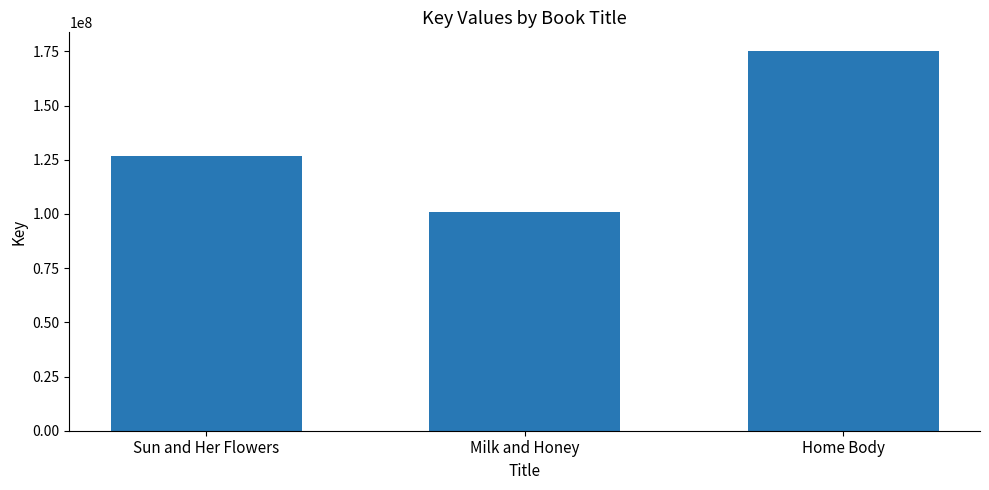

What is the value of the 3rd bar from the left?

175033704